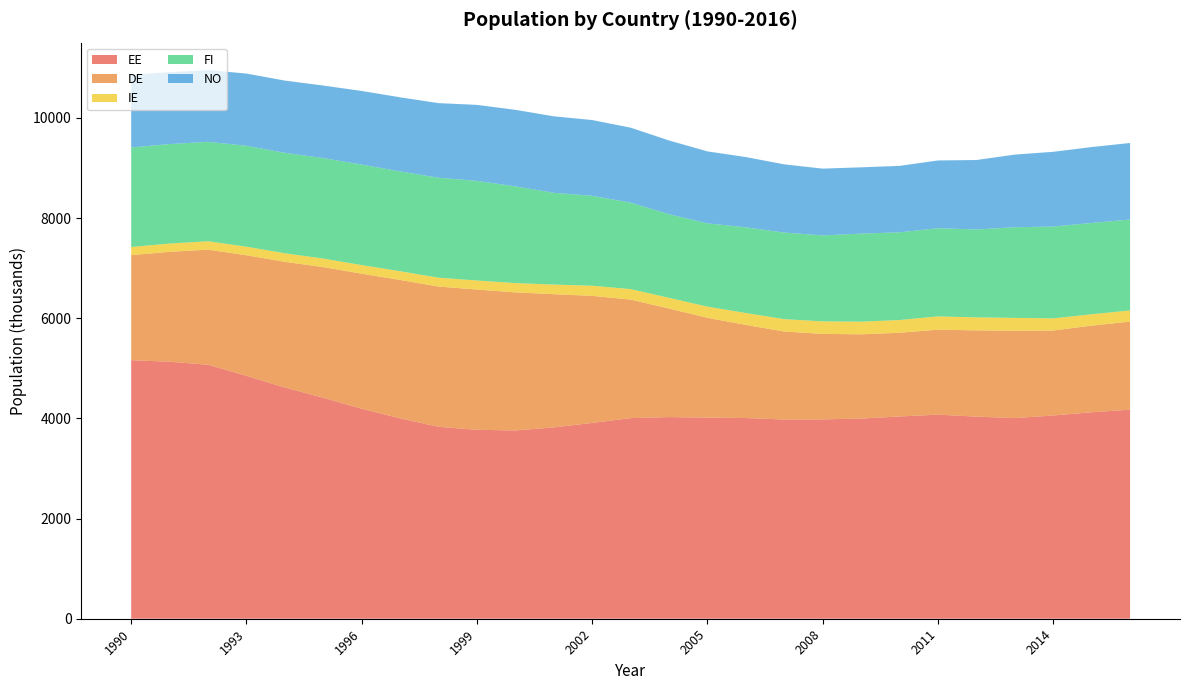

Reading left to right, extract all data points from this chart.

EE: 5163	5132	5072	4850	4617	4412	4193	4002	3832	3773	3760	3821	3910	4006	4027	4016	4008	3978	3981	3997	4039	4075	4036	4006	4059	4123	4175
DE: 2098	2194	2298	2408	2510	2609	2697	2763	2801	2800	2756	2660	2537	2367	2167	1993	1859	1757	1707	1682	1672	1697	1722	1746	1696	1730	1758
IE: 162	166	168	171	171	171	172	174	177	181	186	192	203	209	214	223	238	247	250	253	254	265	260	255	243	227	223
FI: 1988	1986	1985	2015	2005	2006	2007	1993	1996	1989	1932	1832	1795	1727	1670	1663	1711	1729	1716	1758	1751	1761	1755	1810	1834	1823	1815
NO: 1451	1435	1433	1442	1443	1449	1470	1480	1490	1518	1528	1528	1513	1497	1472	1437	1403	1362	1334	1324	1327	1353	1387	1451	1492	1516	1529